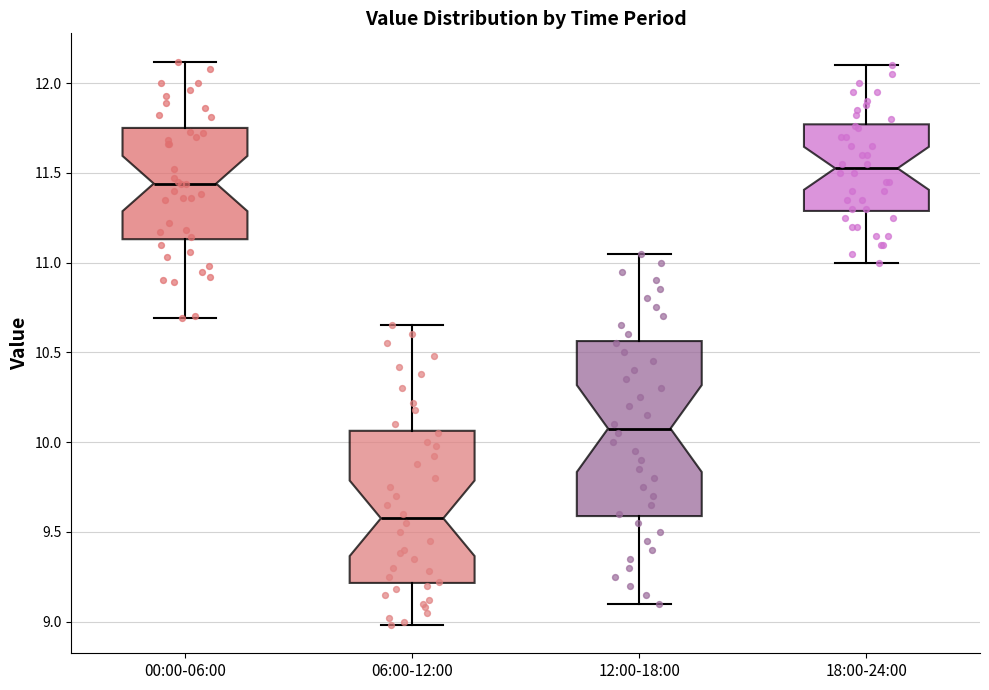

Which box is the tallest, from its lower edge to its upper edge?

12:00-18:00